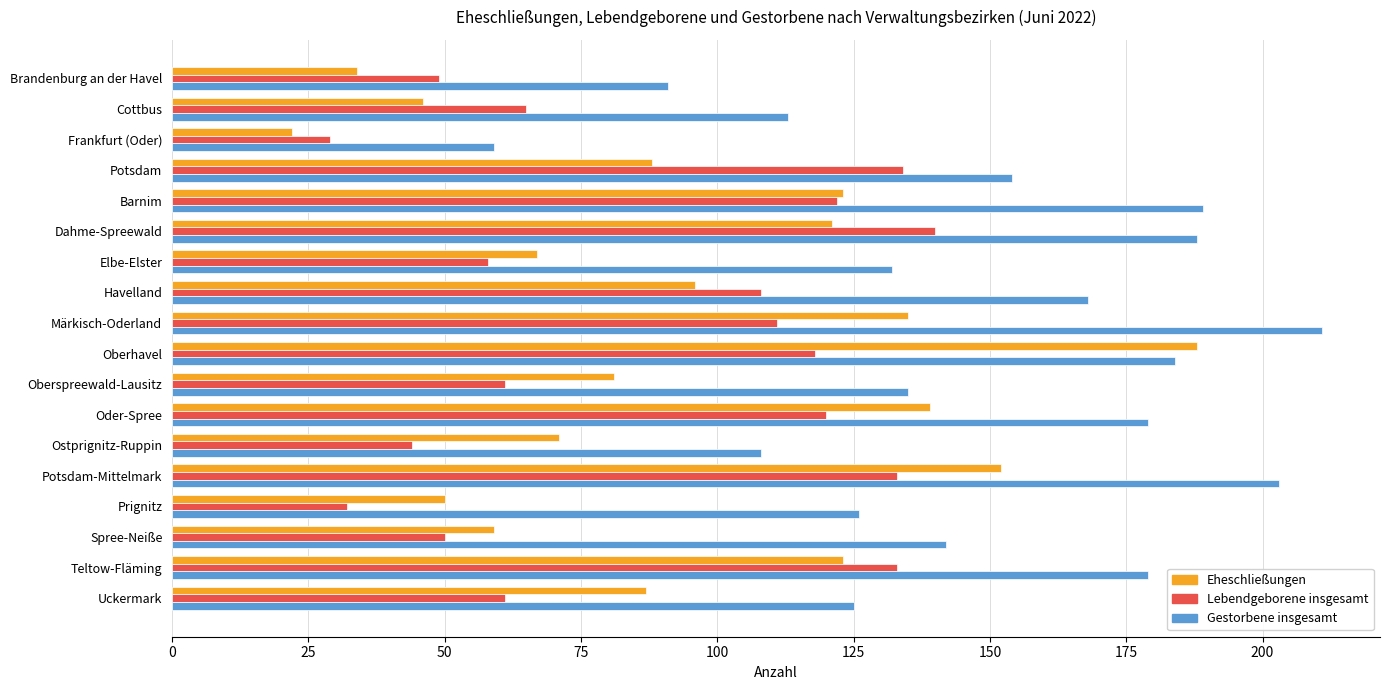

The value of Gestorbene insgesamt at Oberhavel is 37. True or false?

False